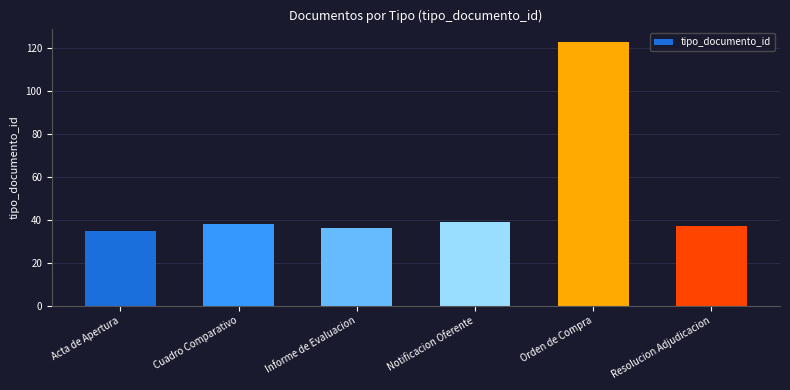

The chart shows a value of 62 at Informe de Evaluacion. True or false?

False